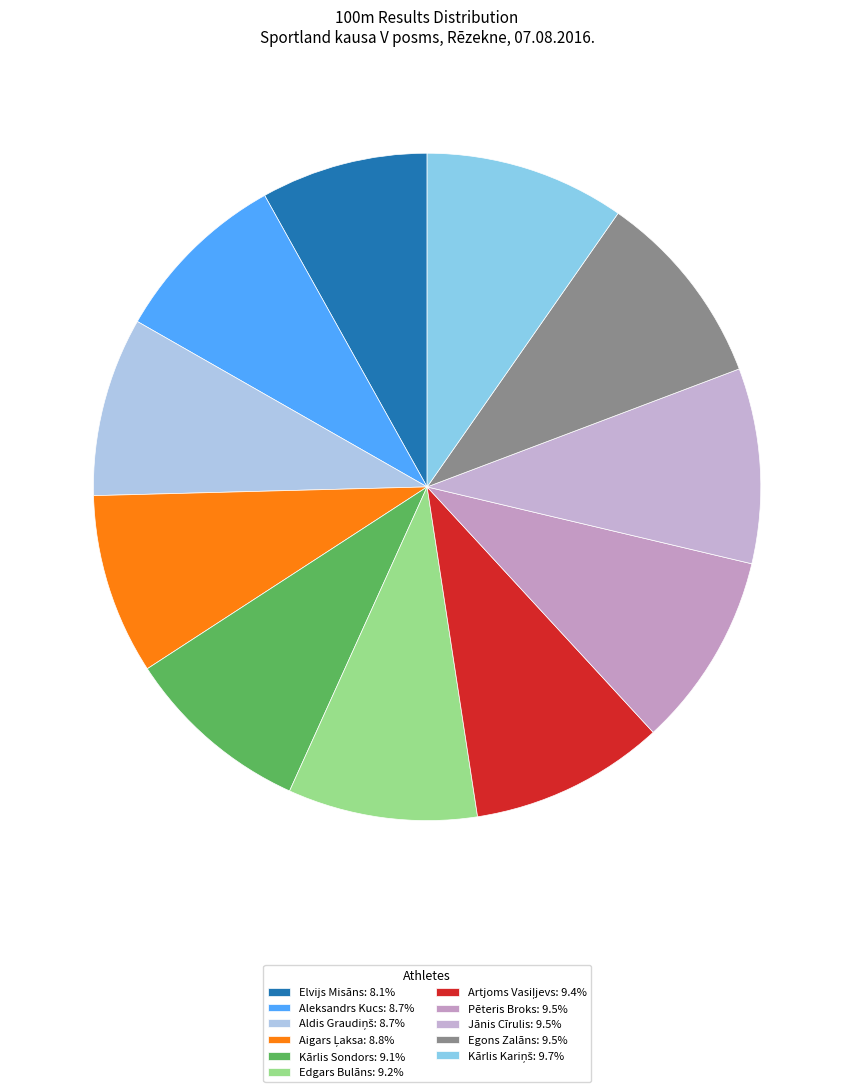

How many segments does this pie chart have?

11